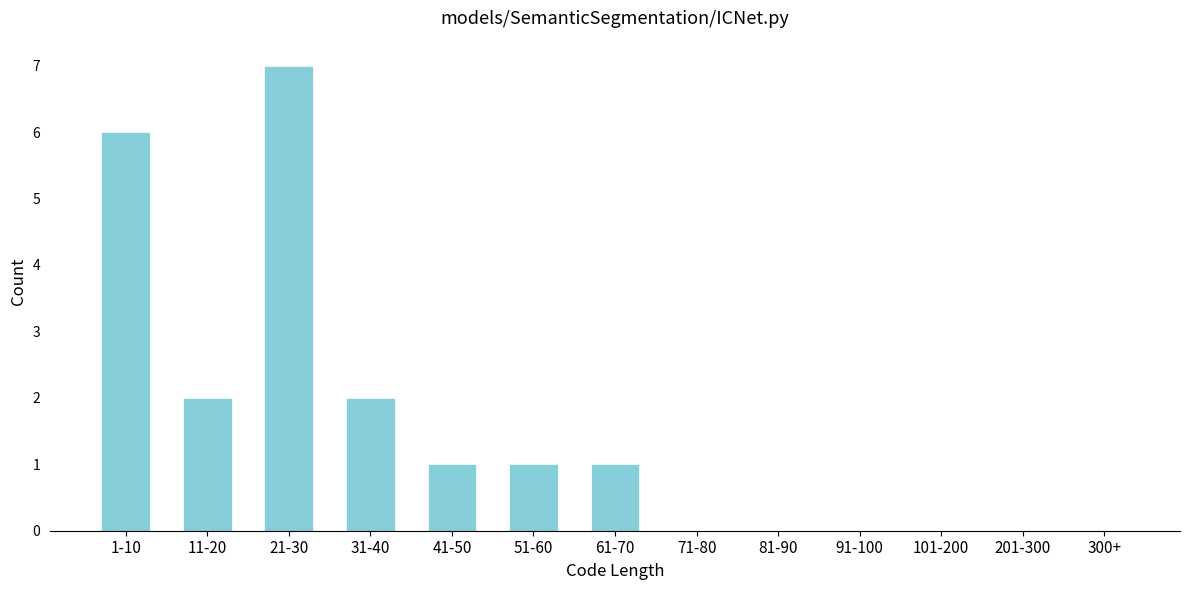

Reading right to left, what are all the values shown in this chart?

300+=0	201-300=0	101-200=0	91-100=0	81-90=0	71-80=0	61-70=1	51-60=1	41-50=1	31-40=2	21-30=7	11-20=2	1-10=6